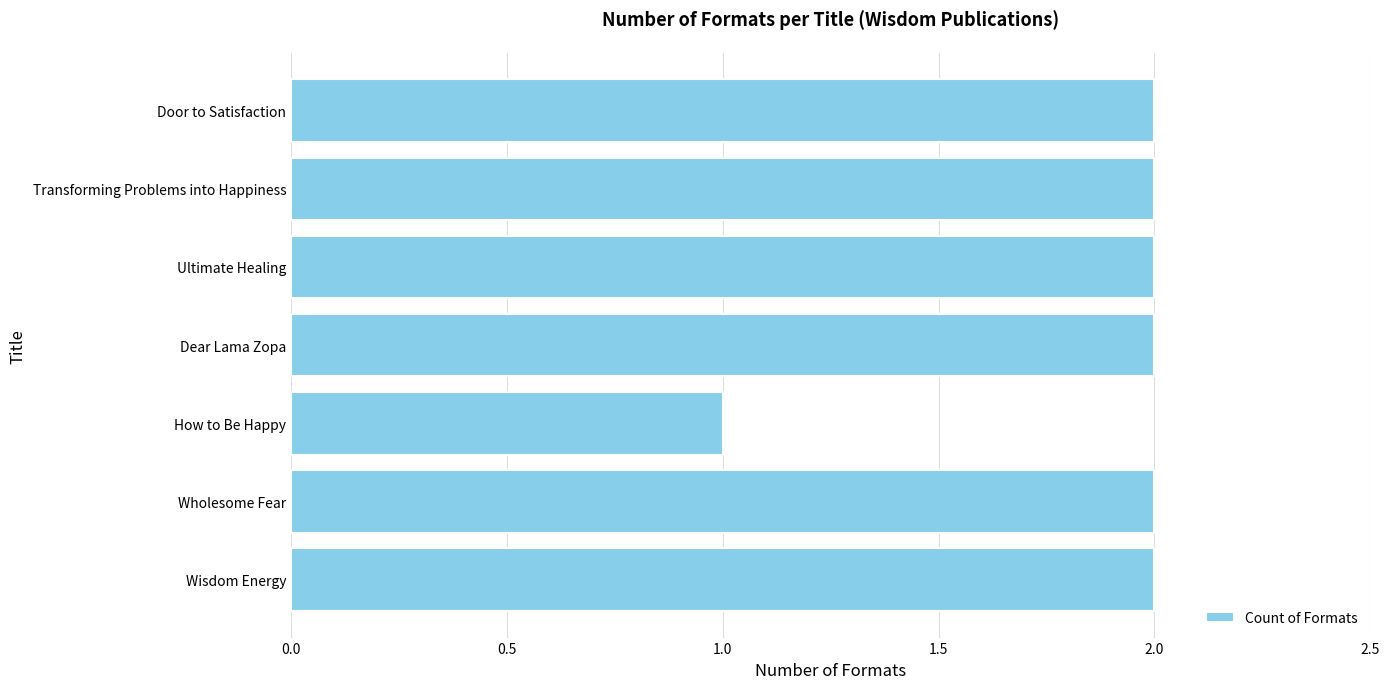

How many bars are there in total?

7